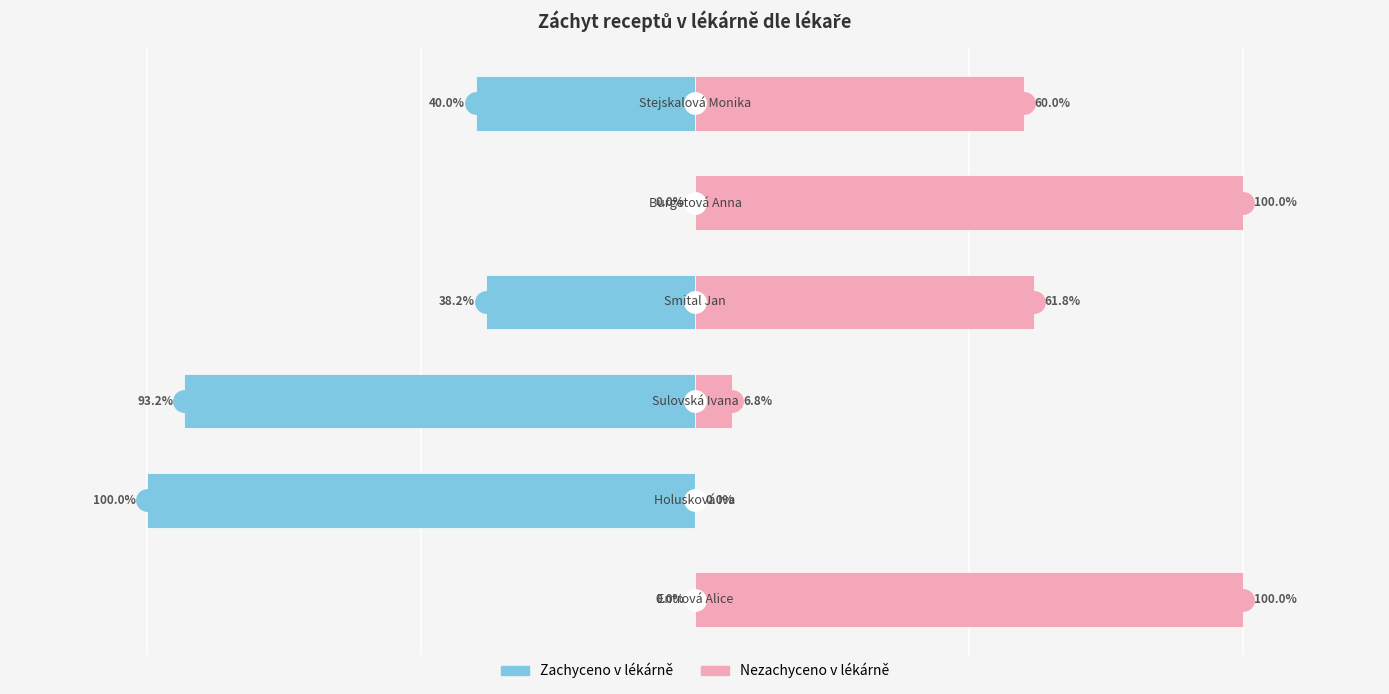

What is the average value of the Nezachyceno v lékárně series?

0.5